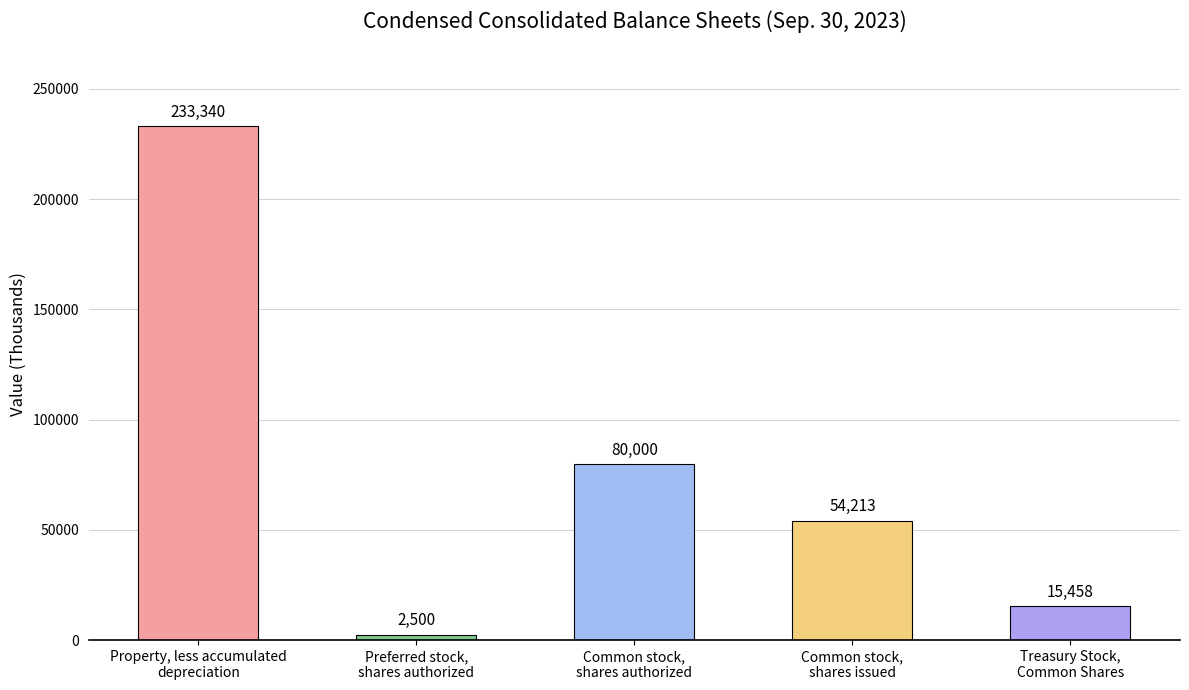

What position from the left is Common stock,
shares authorized?

3